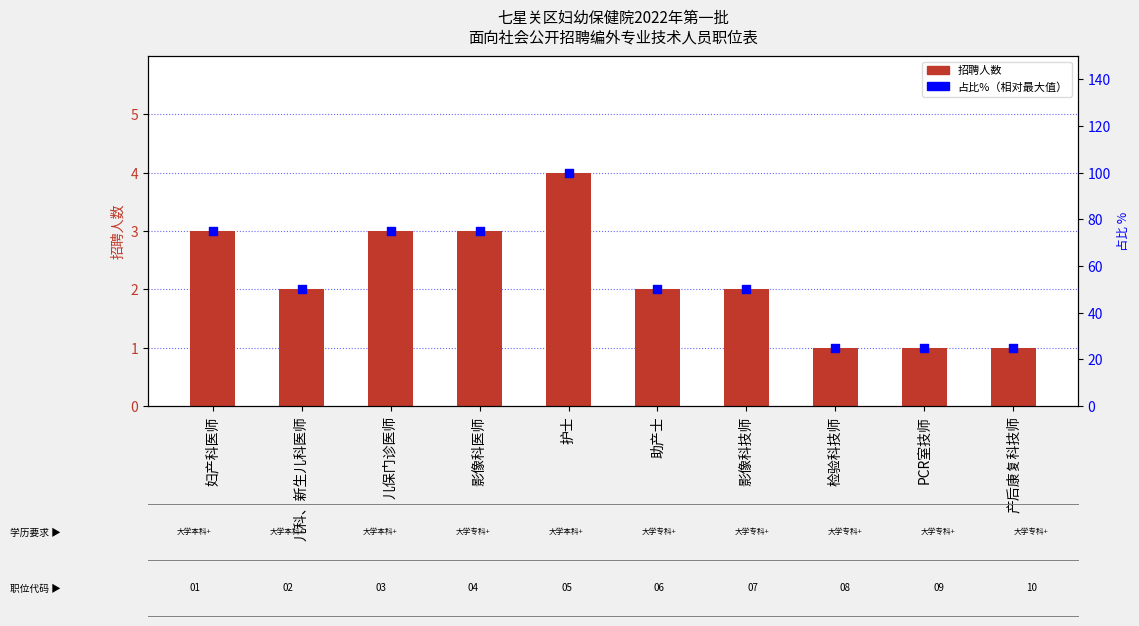

What is the total value across all series at 妇产科医师?

78